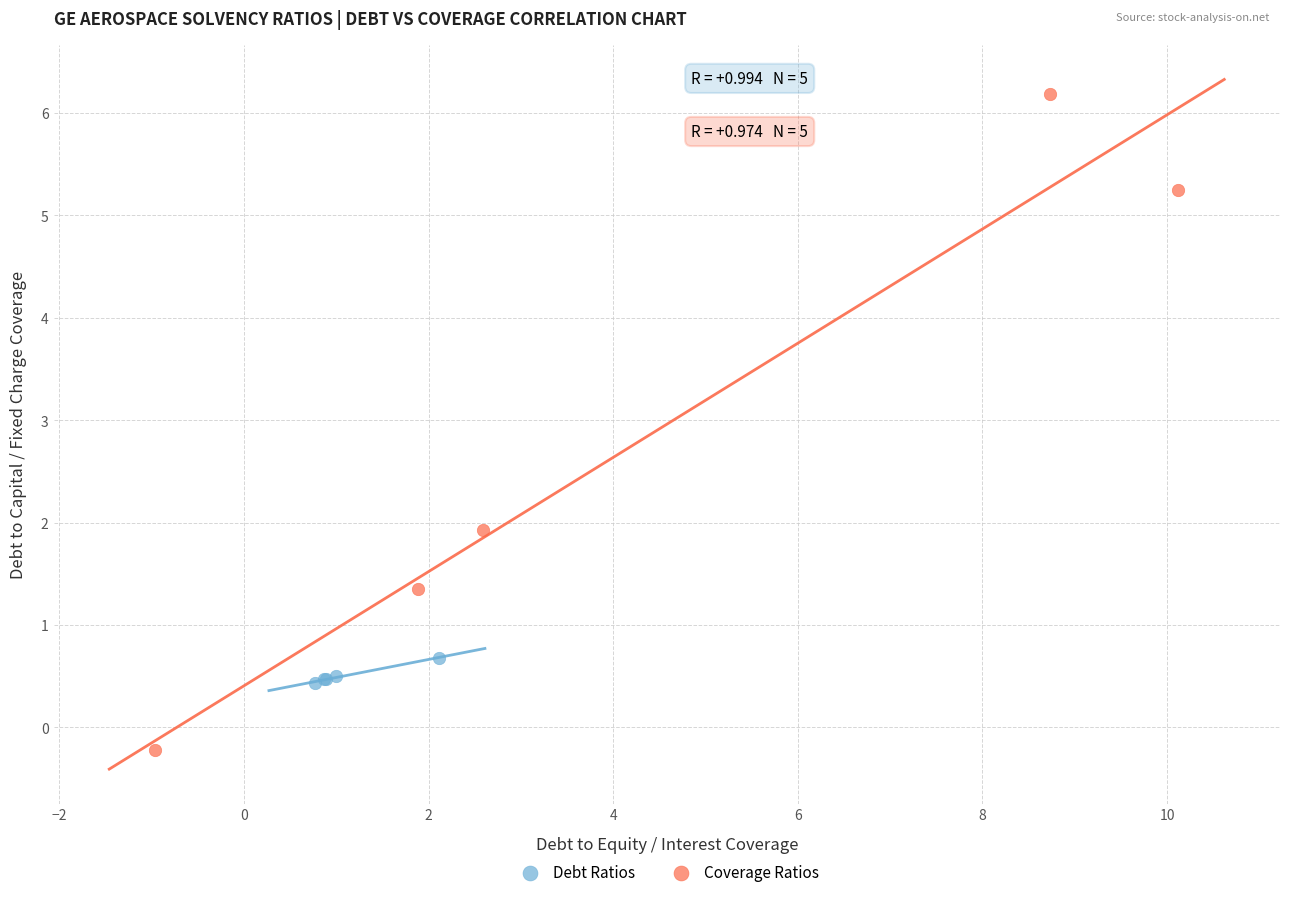

Which series reaches the maximum Y coordinate?

Coverage Ratios